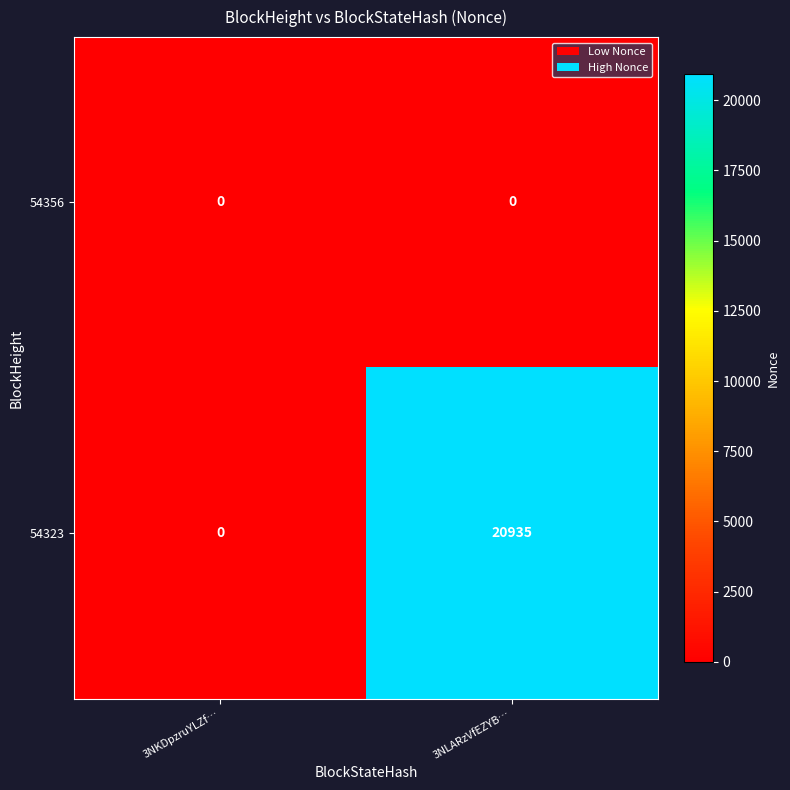

What is the spread (max minus min) of values at 3NLARzVfEZYB…?

20935